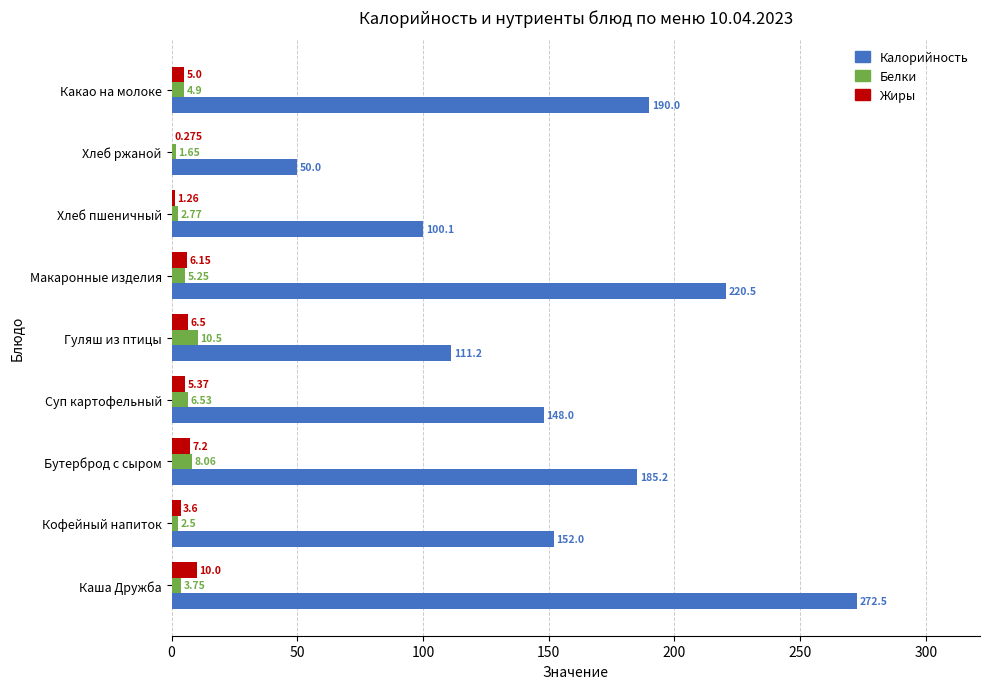

At which category is the sum across all series the highest?

Каша Дружба